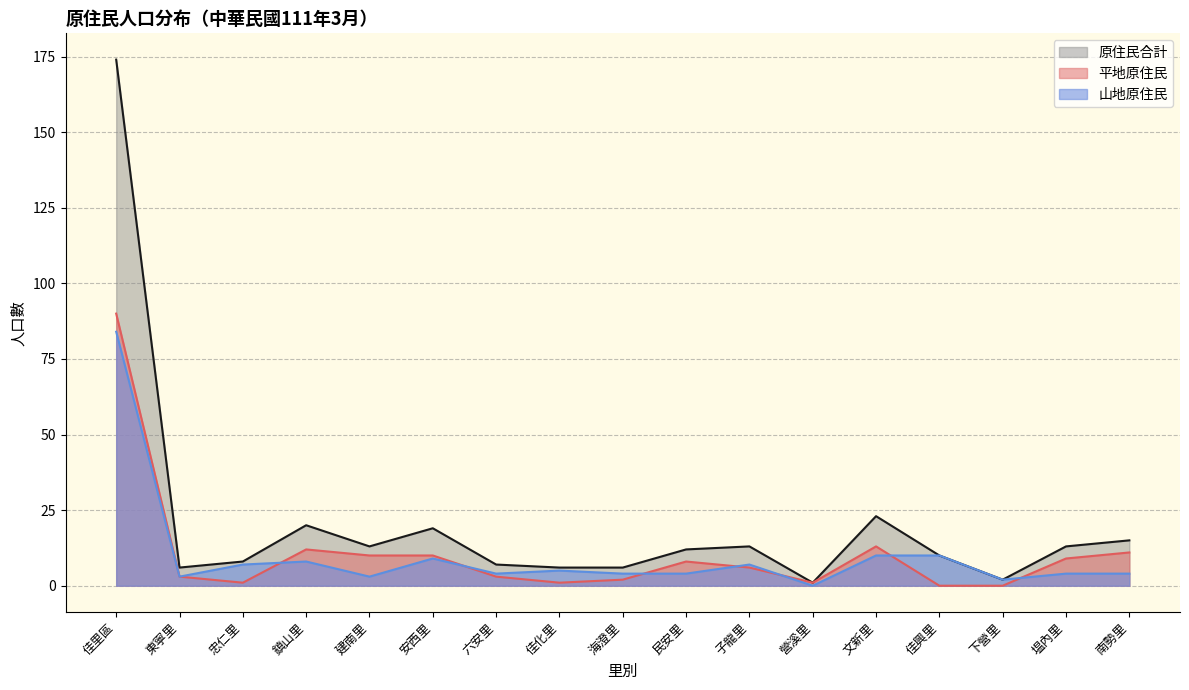

At which category is the sum across all series the highest?

佳里區